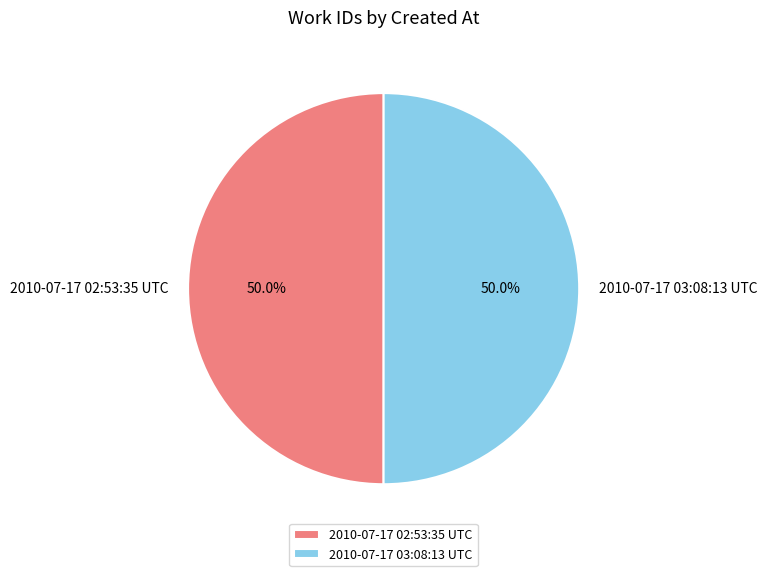

Do 2010-07-17 03:08:13 UTC and 2010-07-17 02:53:35 UTC together represent more than half of the pie?

Yes